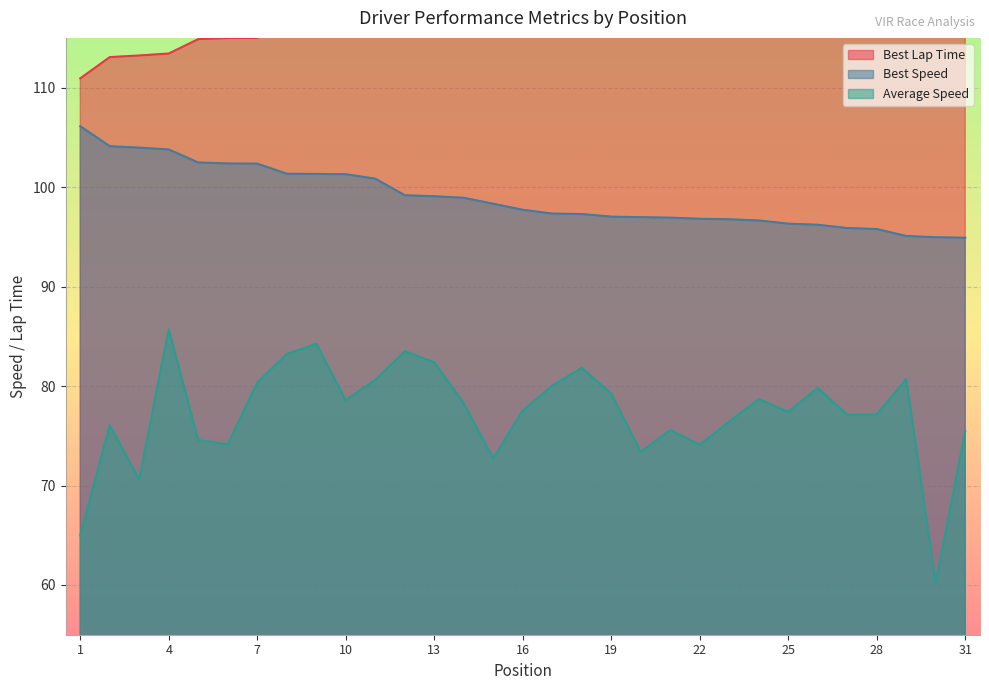

True or false: Best Lap Time has more than 1 interior local peaks.

False